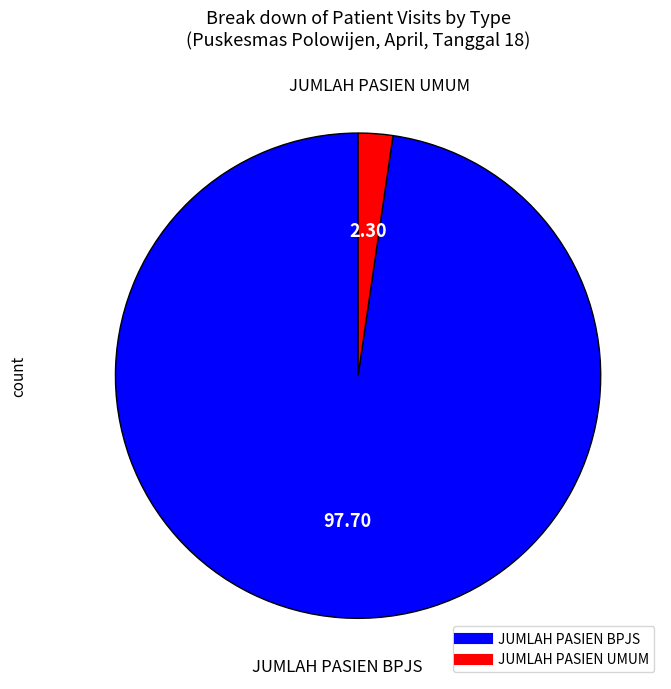

Between JUMLAH PASIEN BPJS and JUMLAH PASIEN UMUM, which is larger?

JUMLAH PASIEN BPJS